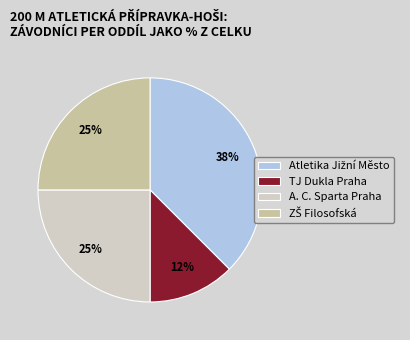

True or false: A. C. Sparta Praha accounts for 25% of the total.

True